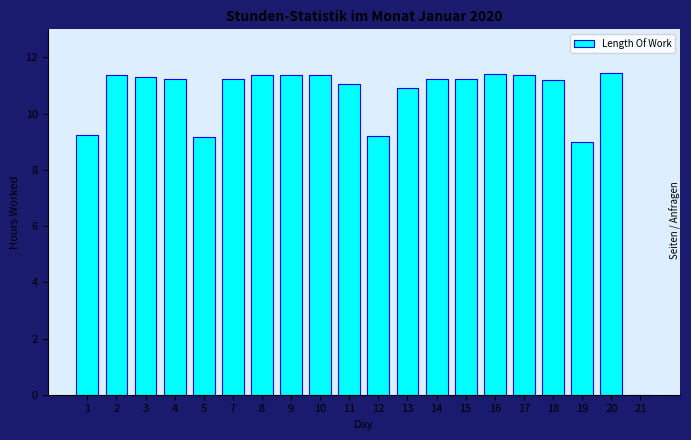

What is the maximum value shown in the chart?

11.4